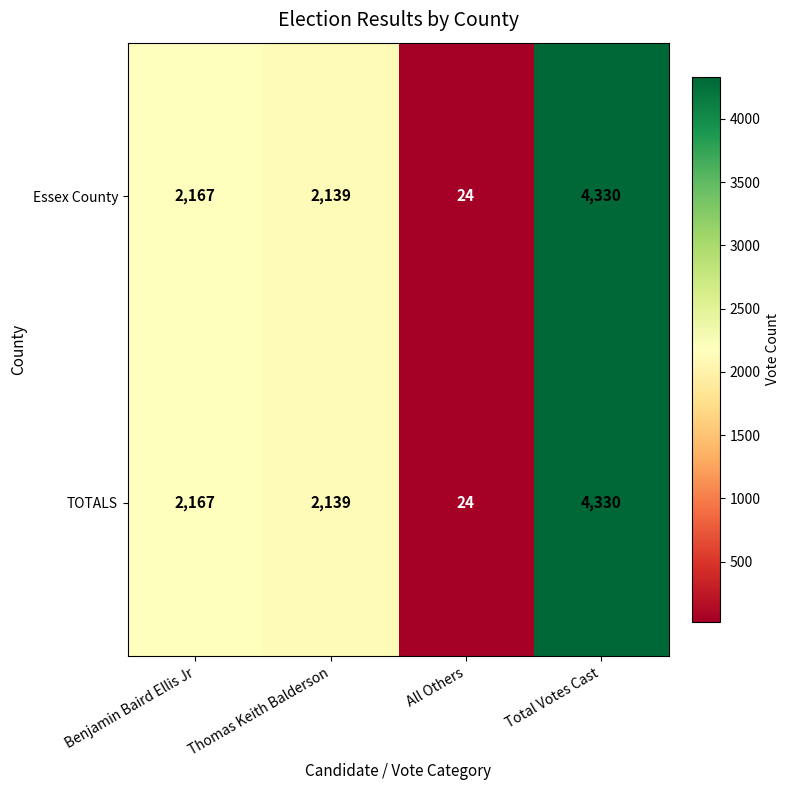

Reading left to right, extract all data points from this chart.

Essex County: 2167	2139	24	4330
TOTALS: 2167	2139	24	4330